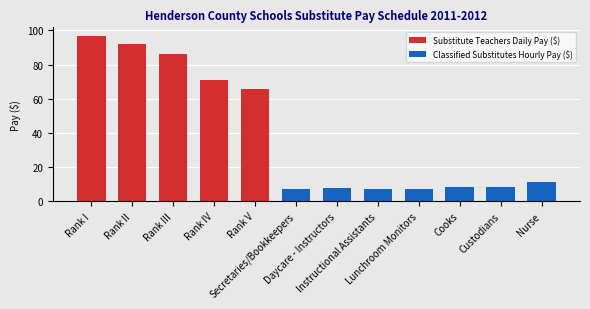

The chart shows a value of 20.9 at Rank II. True or false?

False